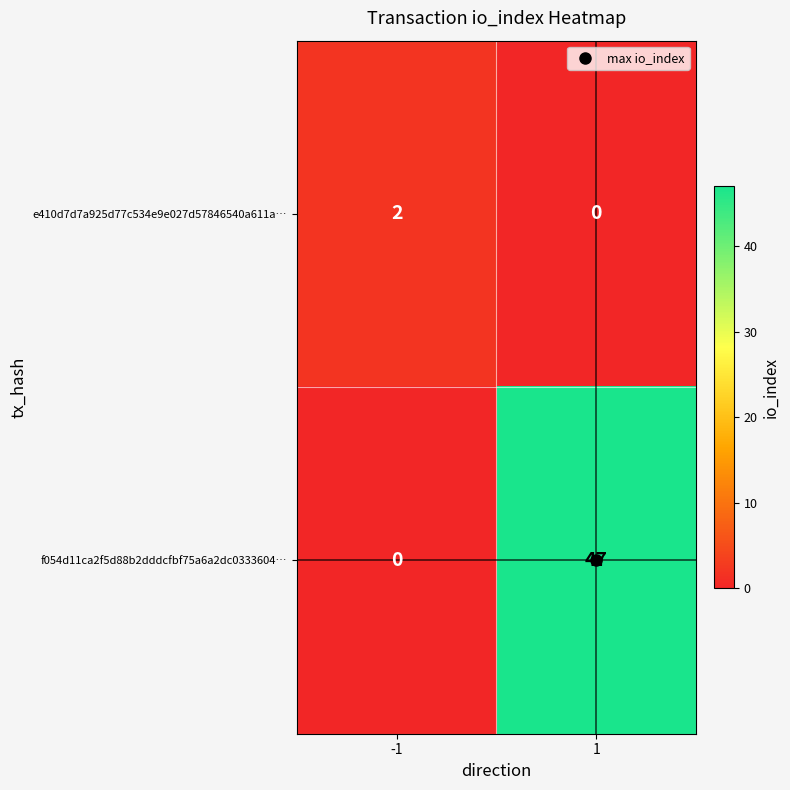

At how many categories does at least one series exceed 16?

1